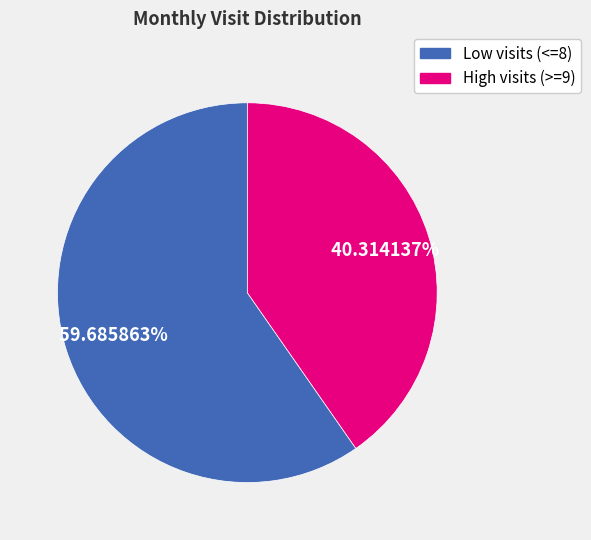

Does any single category account for the majority?

Yes